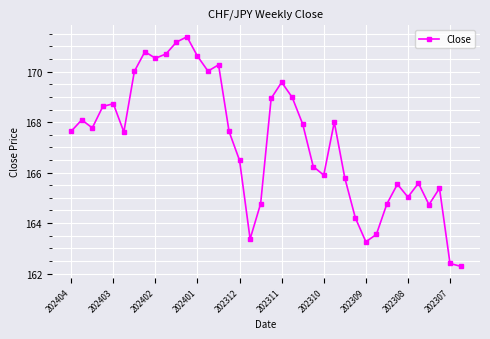

Does the chart have visible grid lines?

Yes